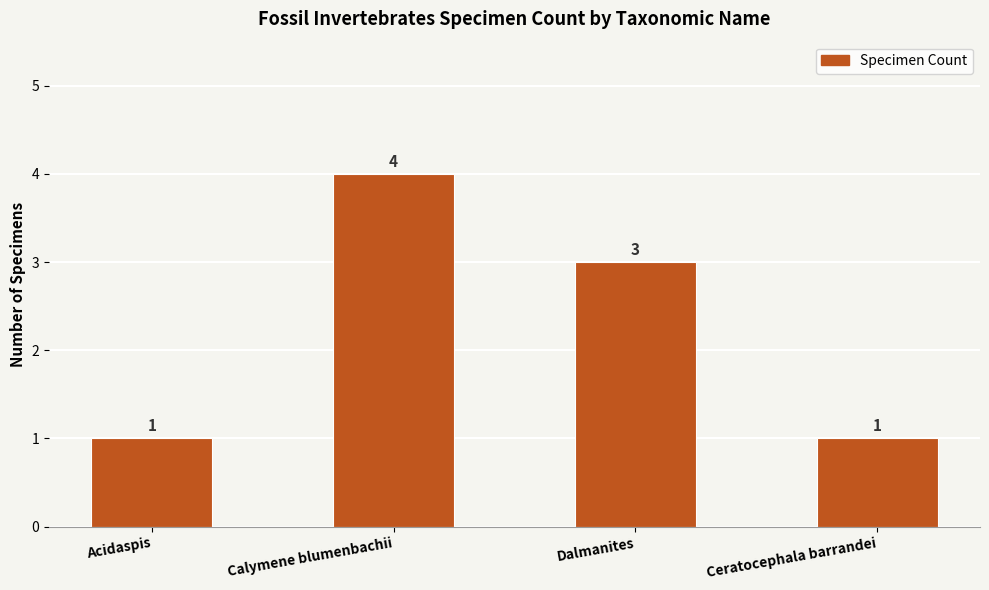

Reading left to right, transcribe all the data shown in this chart.

1	4	3	1